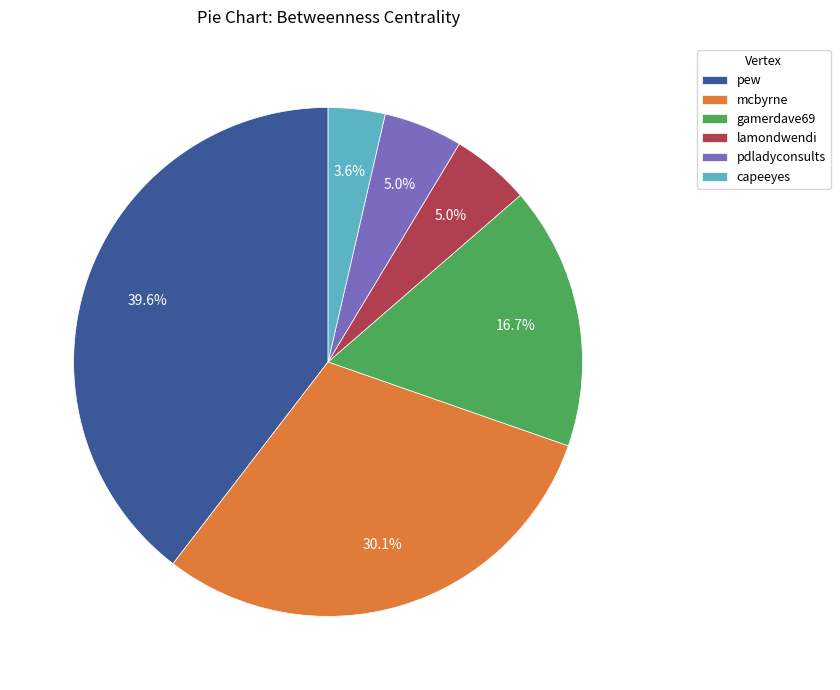

To the nearest percent, what is the difference between the largest and smallest slice percentages?

36%